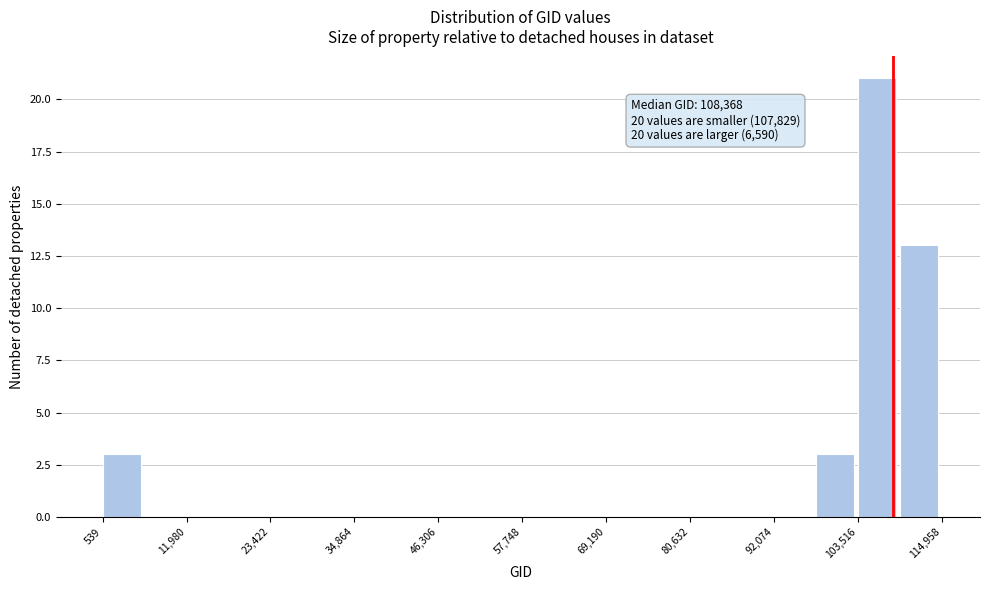

Read against the x-axis, roughly where is the centre of the tallest bar?

106000